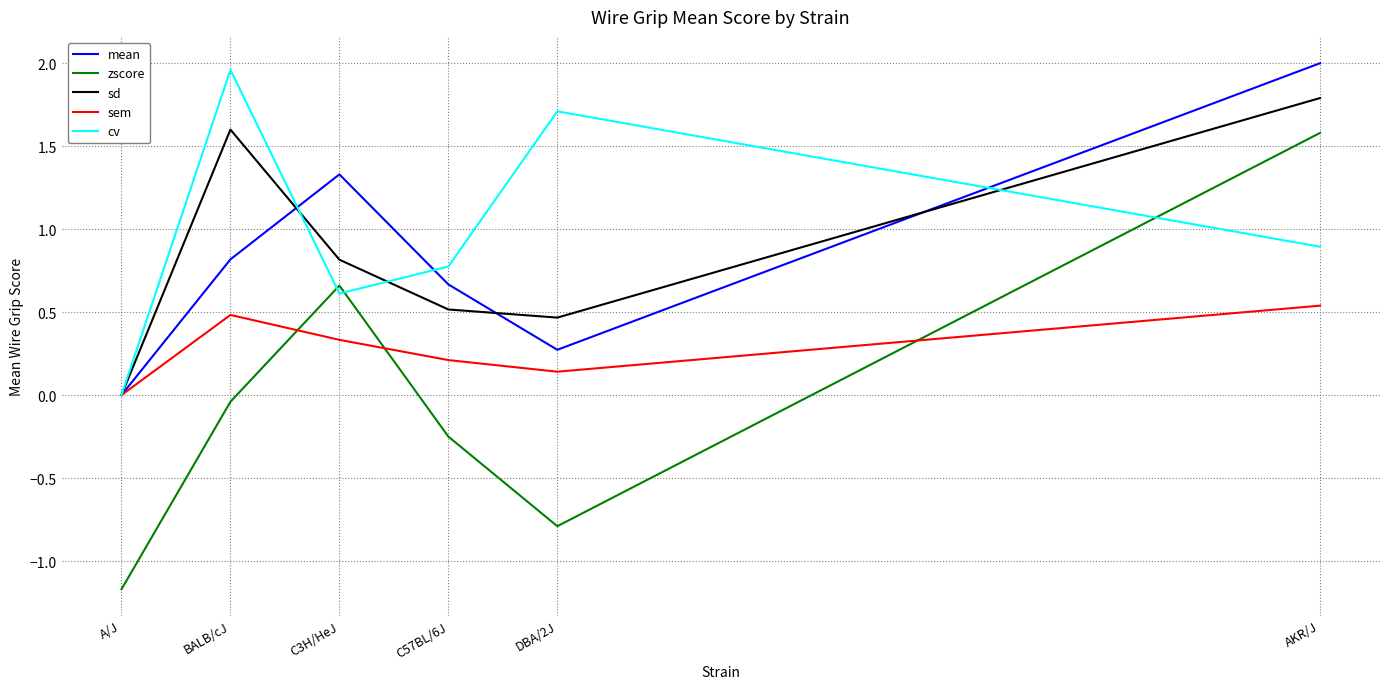

Which series has the largest range (max minus min)?

zscore